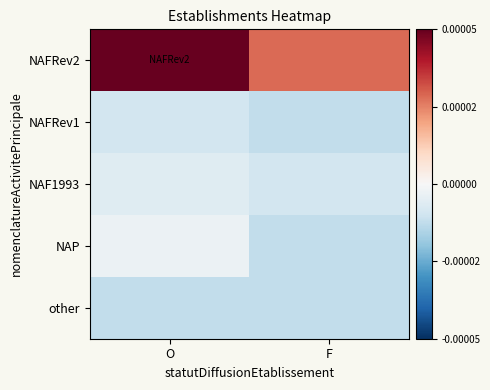

At O, list the series in order from smallest to largest.

other, NAFRev1, NAF1993, NAP, NAFRev2